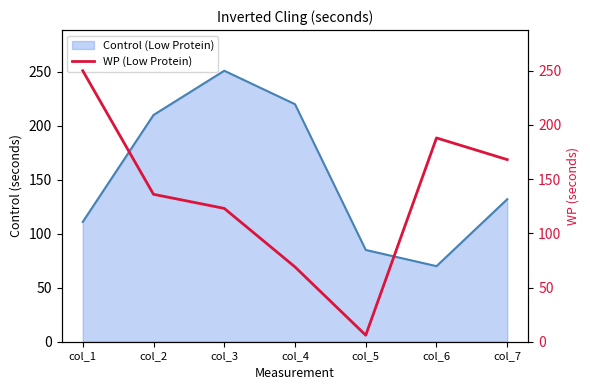

How many points are lower than both their immediate neighbors (excluding endpoints)?

1